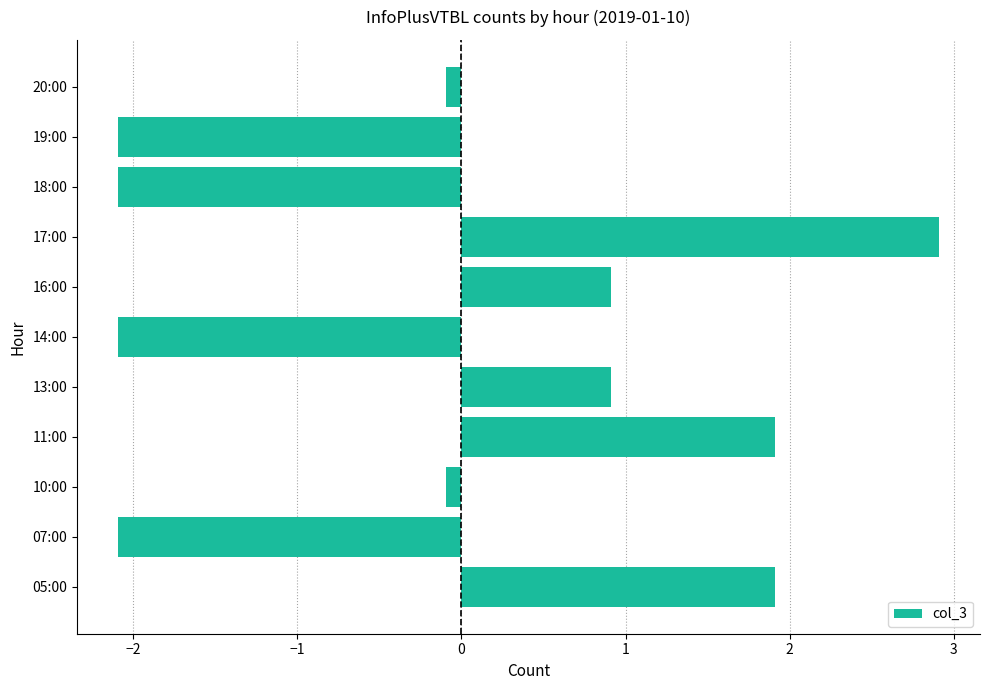

What is the change in value from 05:00 to 19:00?

-4.0